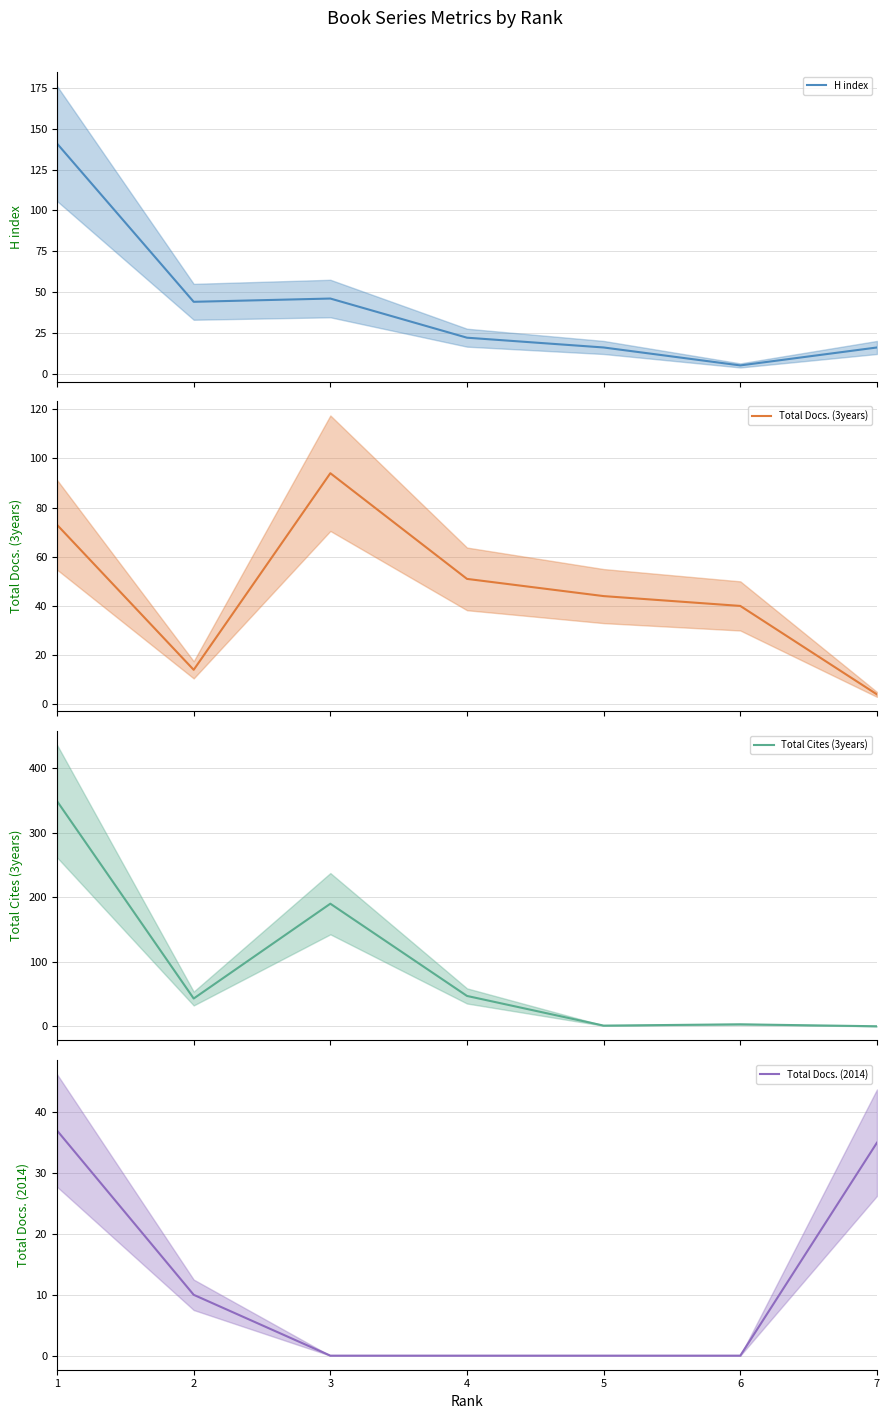

Between which two adjacent categories do Total Docs. (2014) (mean) and Total Cites (3years) (mean) first intersect?

6 and 7